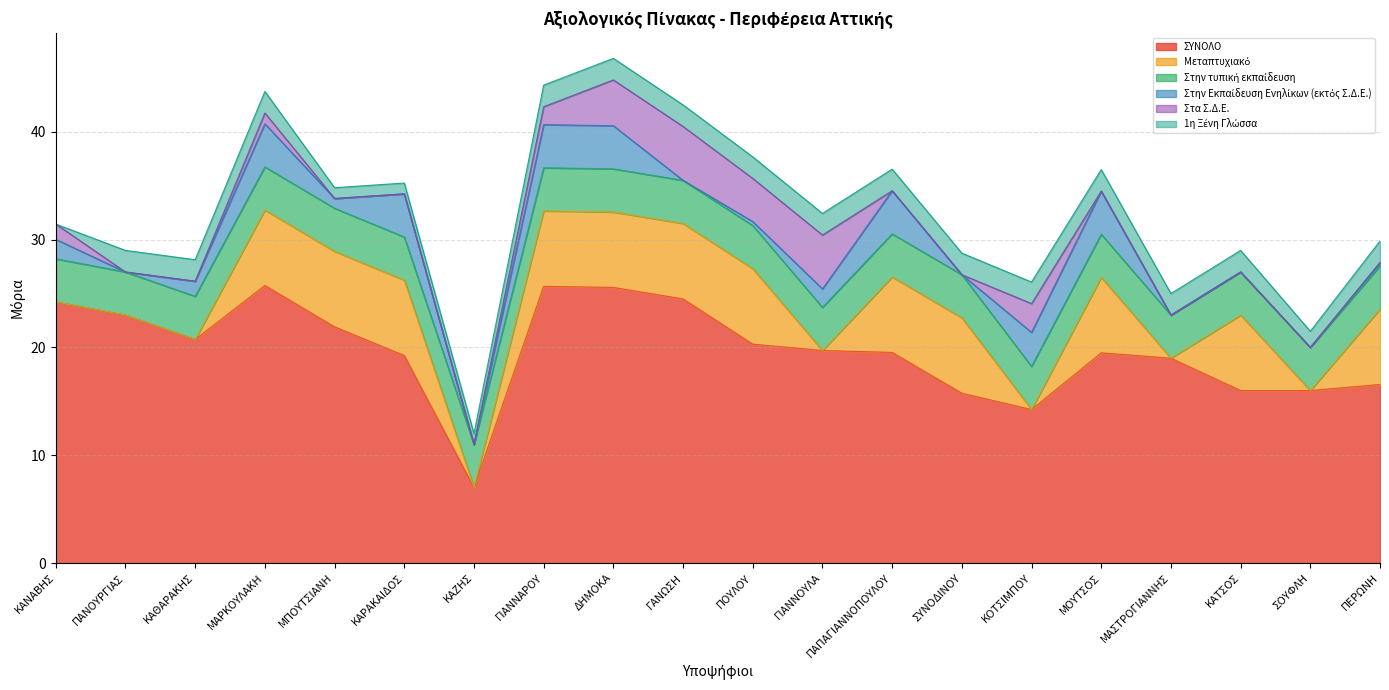

Reading left to right, extract all data points from this chart.

ΣΥΝΟΛΟ: 24.2	23.0	20.7	25.8	21.9	19.2	7.0	25.7	25.6	24.5	20.3	19.7	19.5	15.8	14.2	19.5	19.0	16.0	16.0	16.6
Μεταπτυχιακό: 0.0	0.0	0.0	7.0	7.0	7.0	0.0	7.0	7.0	7.0	7.0	0.0	7.0	7.0	0.0	7.0	0.0	7.0	0.0	7.0
Στην τυπική εκπαίδευση: 4.0	4.0	4.0	4.0	4.0	4.0	4.0	4.0	4.0	4.0	4.0	4.0	4.0	4.0	4.0	4.0	4.0	4.0	4.0	4.0
Στην Εκπαίδευση Ενηλίκων (εκτός Σ.Δ.Ε.): 1.8	0.0	1.4	4.0	0.9	4.0	0.0	4.0	4.0	0.0	0.4	1.7	4.0	0.0	3.2	4.0	0.0	0.0	0.0	0.3
Στα Σ.Δ.Ε.: 1.4	0.0	0.0	1.0	0.0	0.0	0.0	1.7	4.2	5.0	4.0	5.0	0.0	0.0	2.7	0.0	0.0	0.0	0.0	0.0
1η Ξένη Γλώσσα: 0.0	2.0	2.0	2.0	1.0	1.0	1.0	2.0	2.0	2.0	2.0	2.0	2.0	2.0	2.0	2.0	2.0	2.0	1.5	2.0